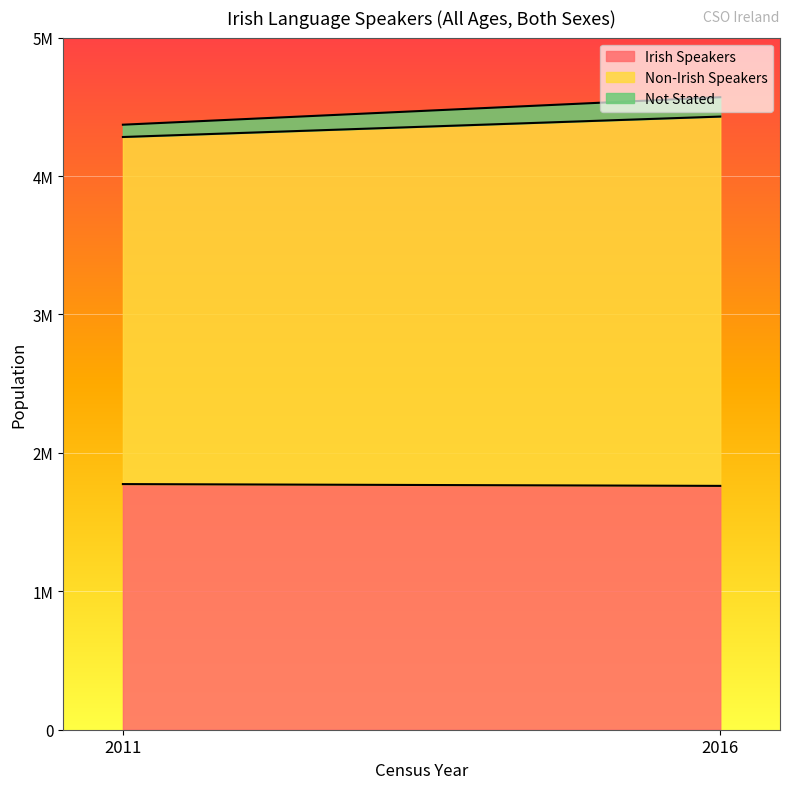

What are all the series names shown in the legend?

Irish Speakers, Non-Irish Speakers, Not Stated